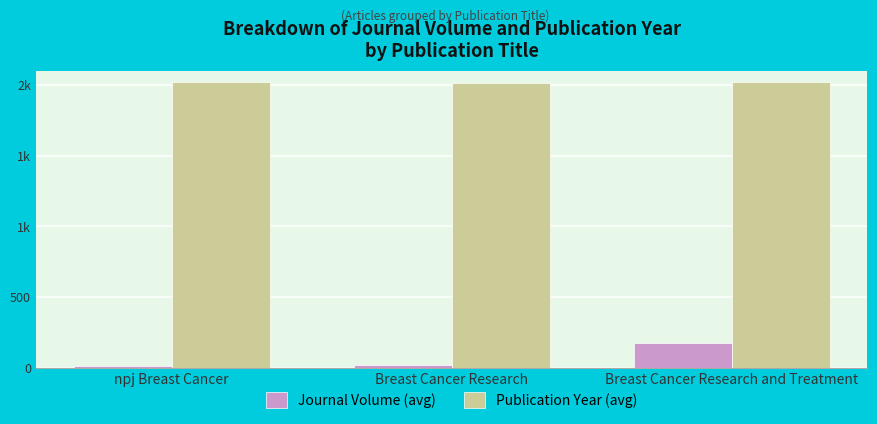

What is the value of the Journal Volume (avg) bar at the 1st from the left?

8.5